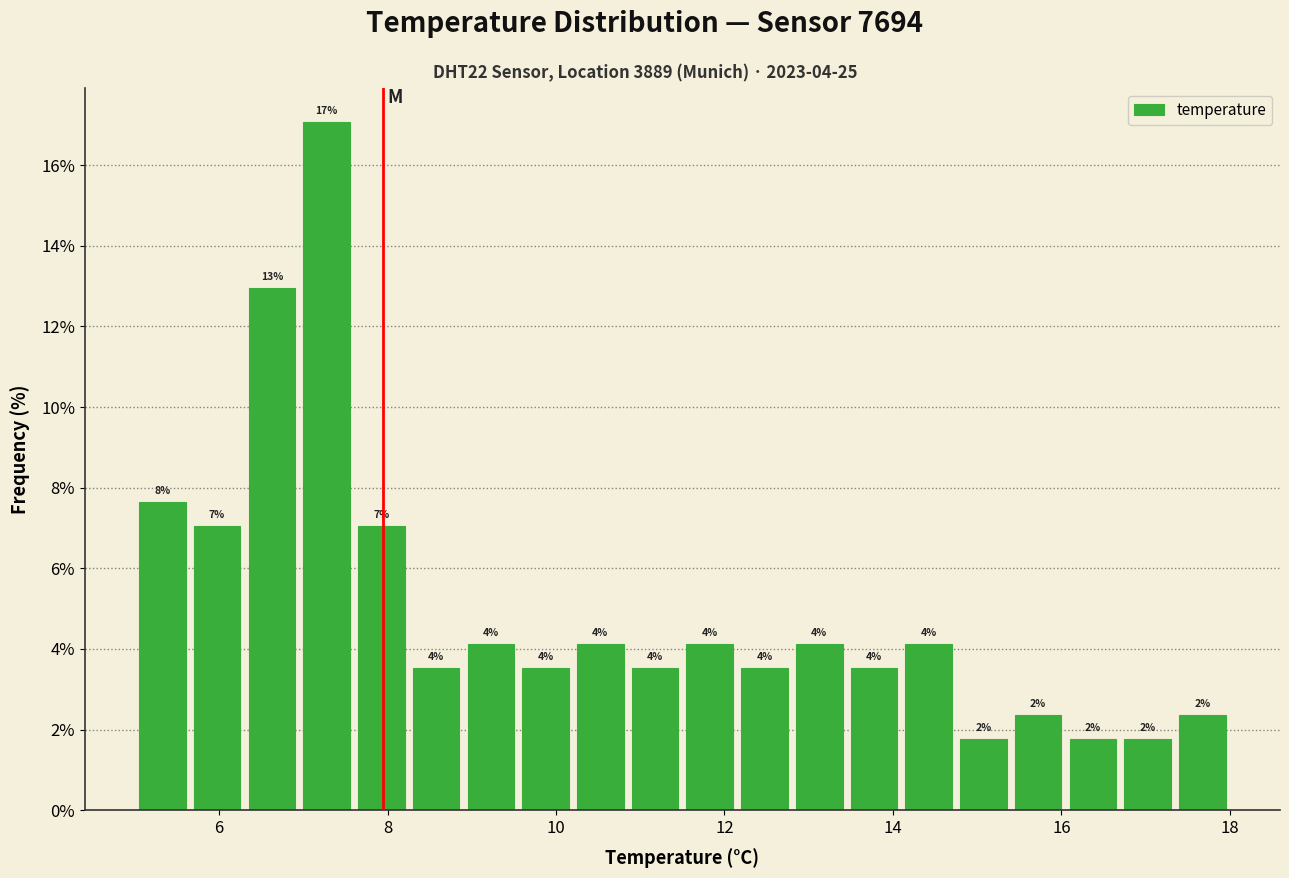

Around what value on the x-axis is the tallest bar? Give the approximate position of its centre, as read against the axis.

7.2